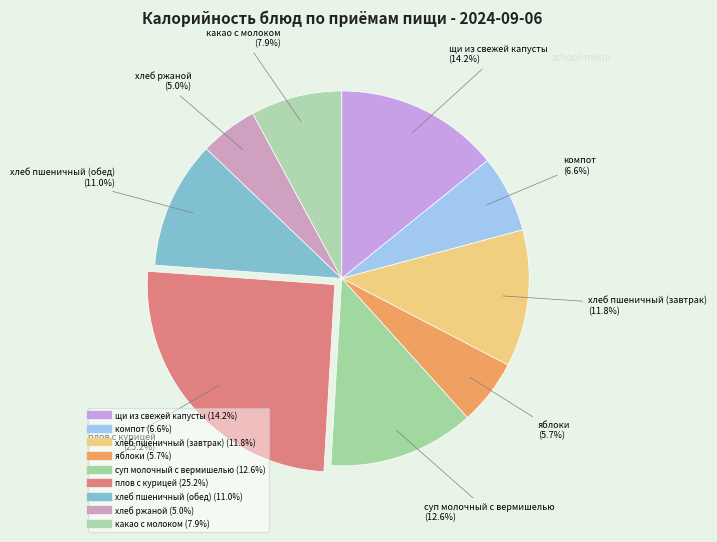

To the nearest percent, what is the difference between the хлеб пшеничный (завтрак) and хлеб ржаной slice percentages?

7%